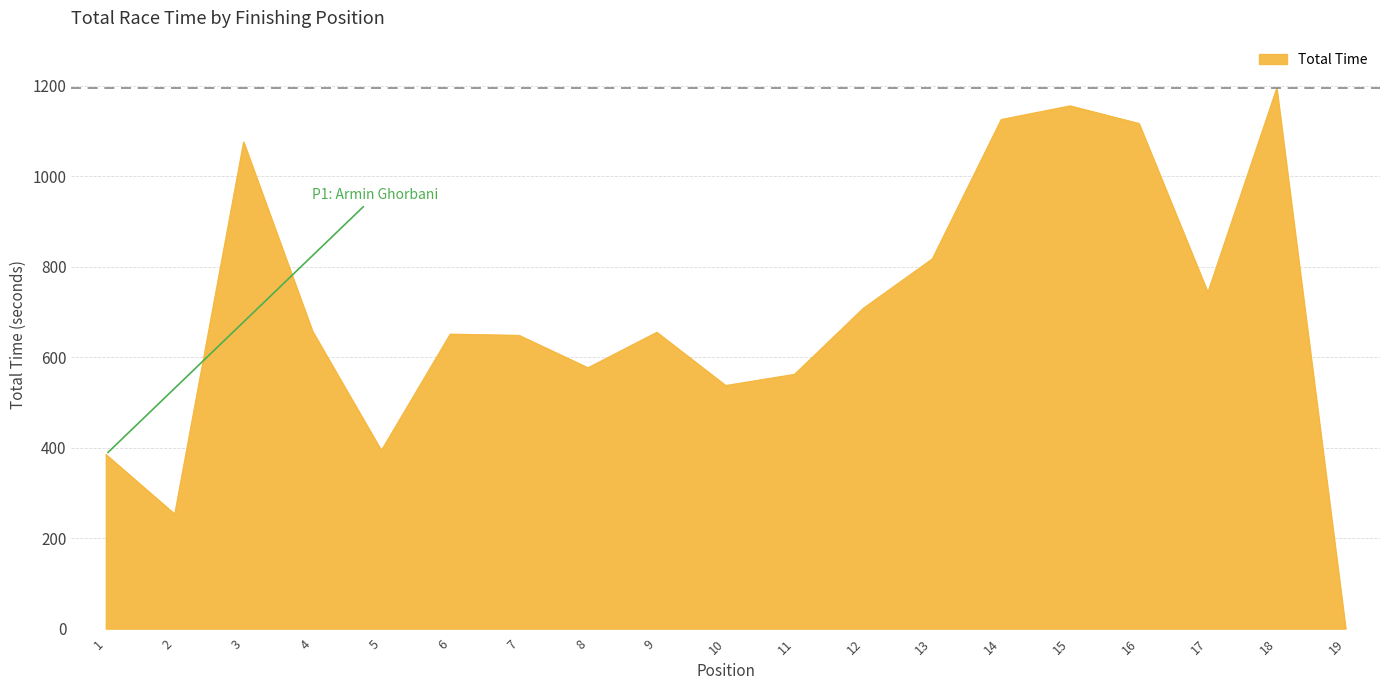

How many distinct data groups are displayed?

1